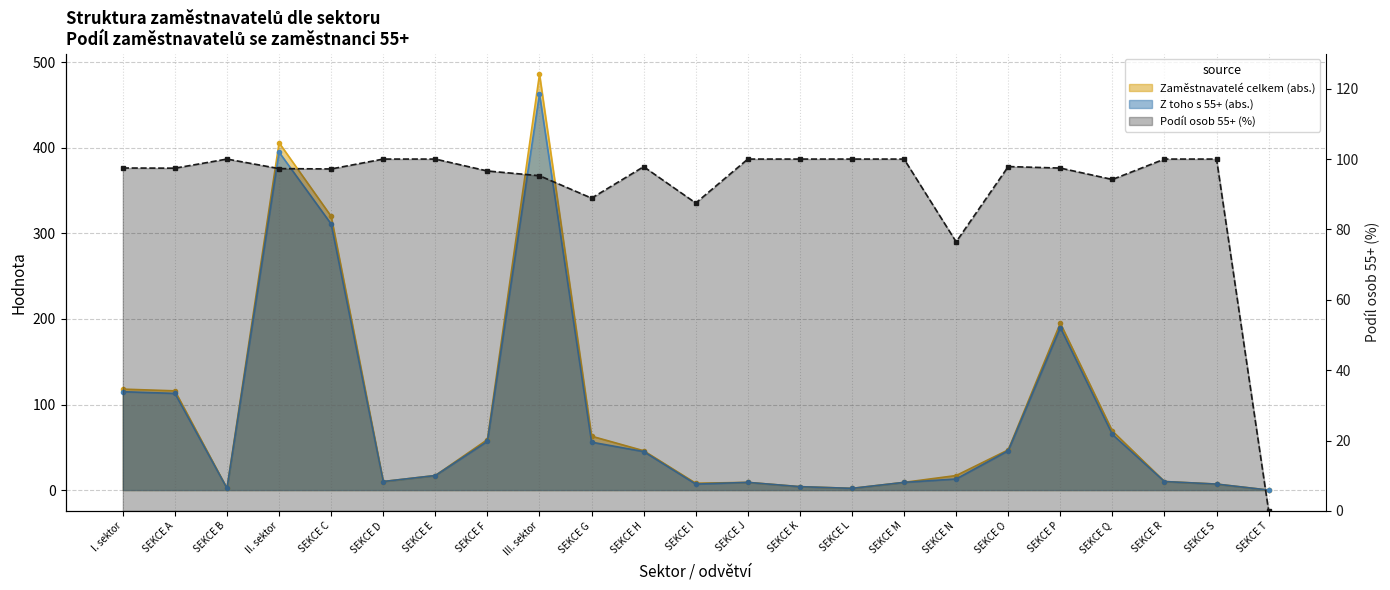

At which category does the chart reach its peak across all series?

III. sektor